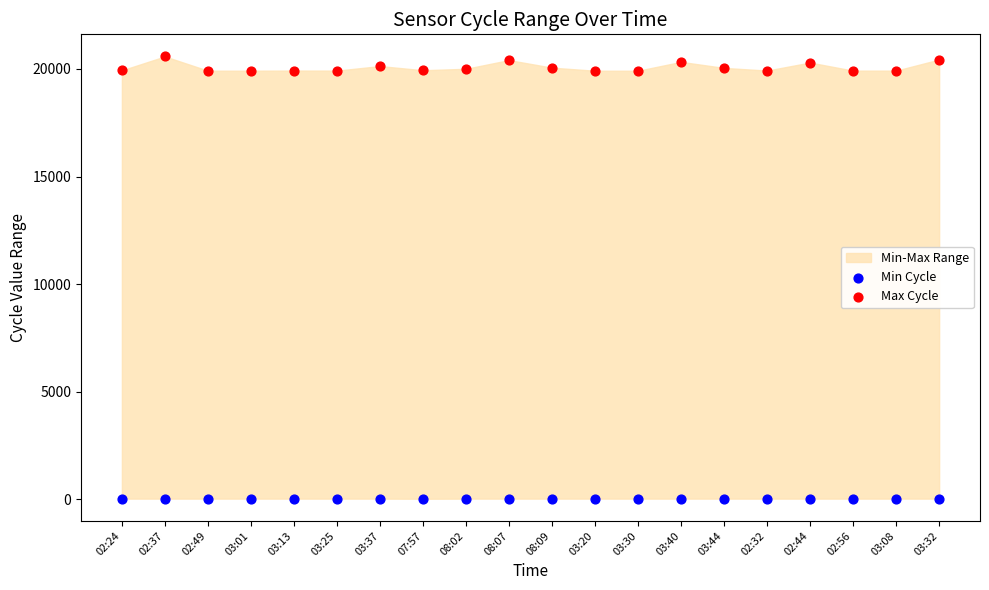

Which series has the largest Y range (max minus min)?

Max Cycle